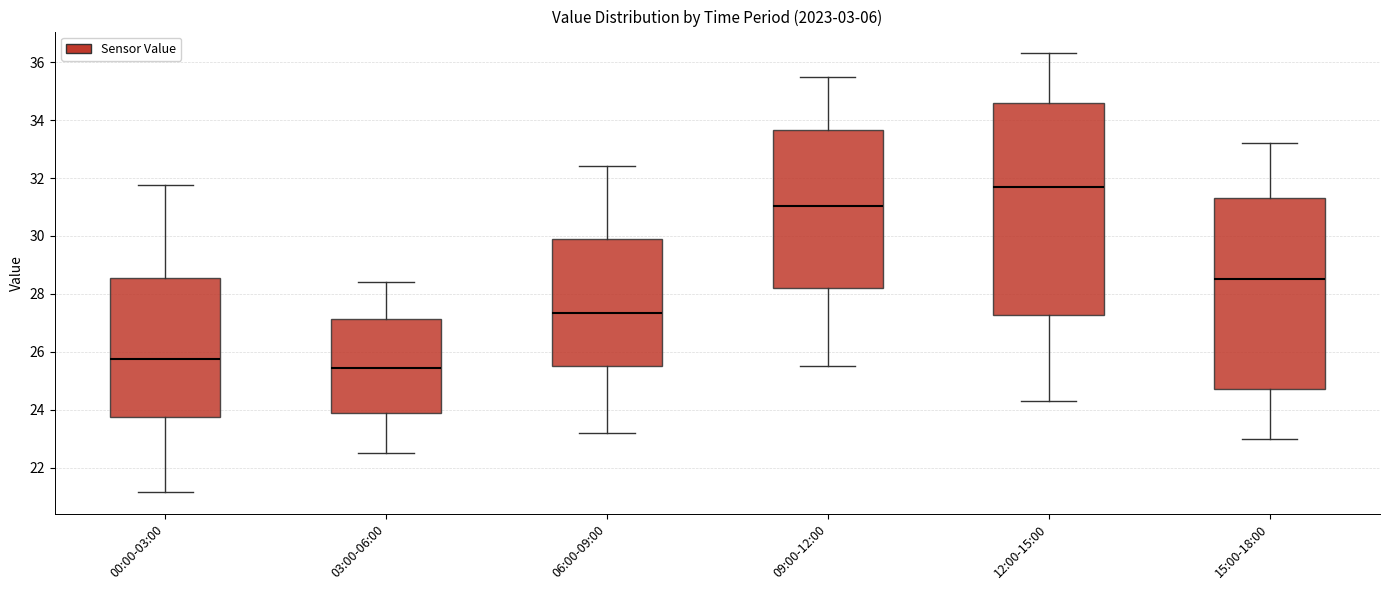

Reading left to right, read every box against the y-axis: the position of its median line, the range the box covers, and the ends of its whiskers. The values are not printed on the chart, so give them approximately, as read against the axis.

00:00-03:00: median 25.8, box 23.8 to 28.6, whiskers 21.2 to 31.8
03:00-06:00: median 25.4, box 23.8 to 27.2, whiskers 22.6 to 28.4
06:00-09:00: median 27.4, box 25.6 to 30.0, whiskers 23.2 to 32.4
09:00-12:00: median 31.0, box 28.2 to 33.6, whiskers 25.6 to 35.6
12:00-15:00: median 31.8, box 27.2 to 34.6, whiskers 24.4 to 36.4
15:00-18:00: median 28.6, box 24.8 to 31.4, whiskers 23.0 to 33.2